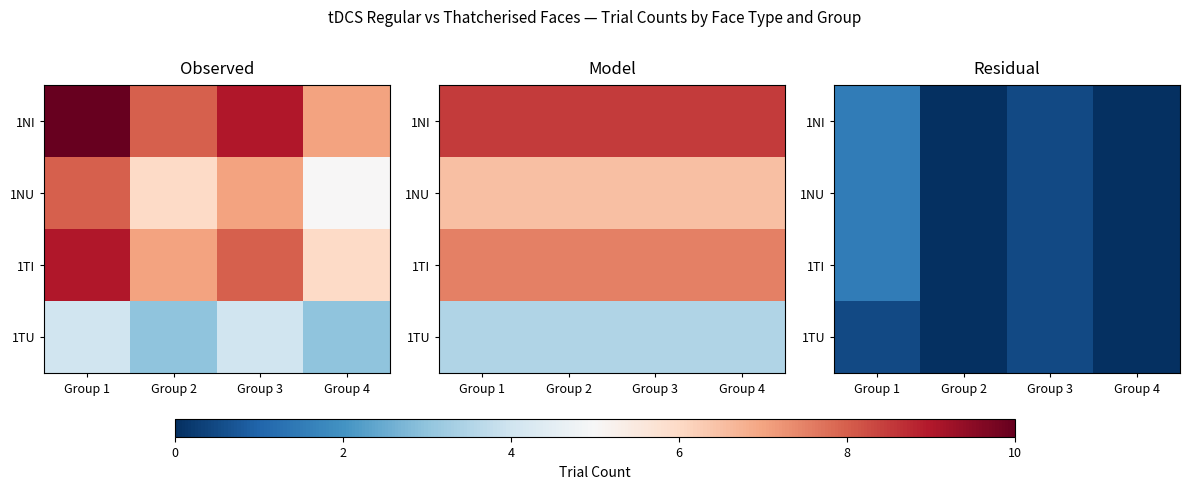

At which category is the sum across all series the highest?

Group 1